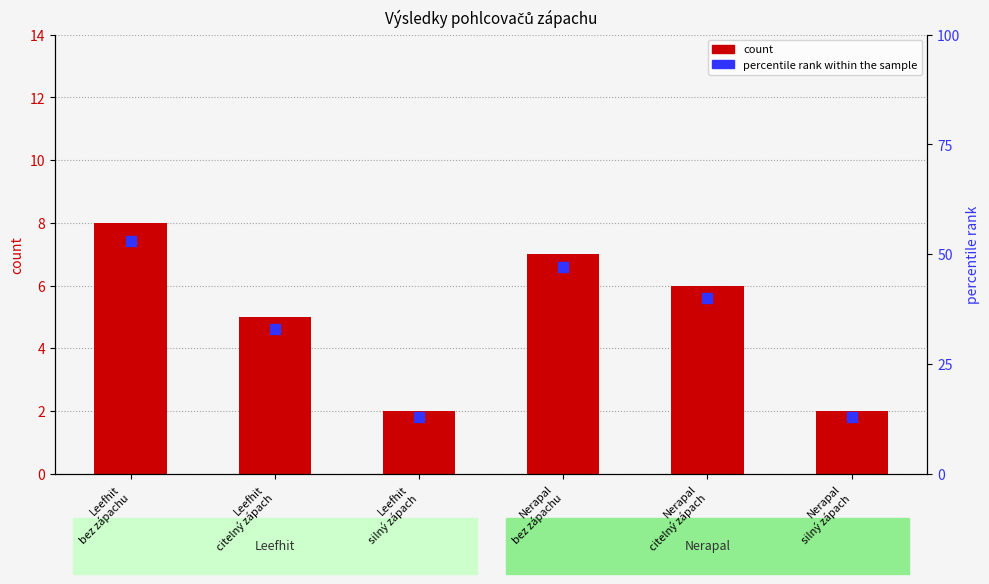

Which series reaches the maximum Y coordinate?

percentile rank within the sample